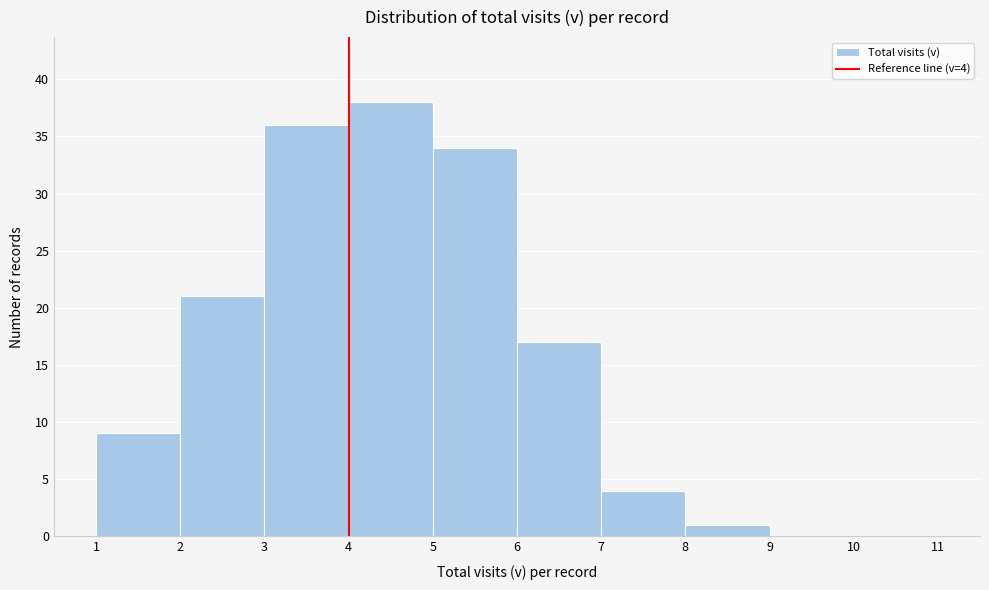

Which range on the x-axis has the tallest bar?

4 to 5